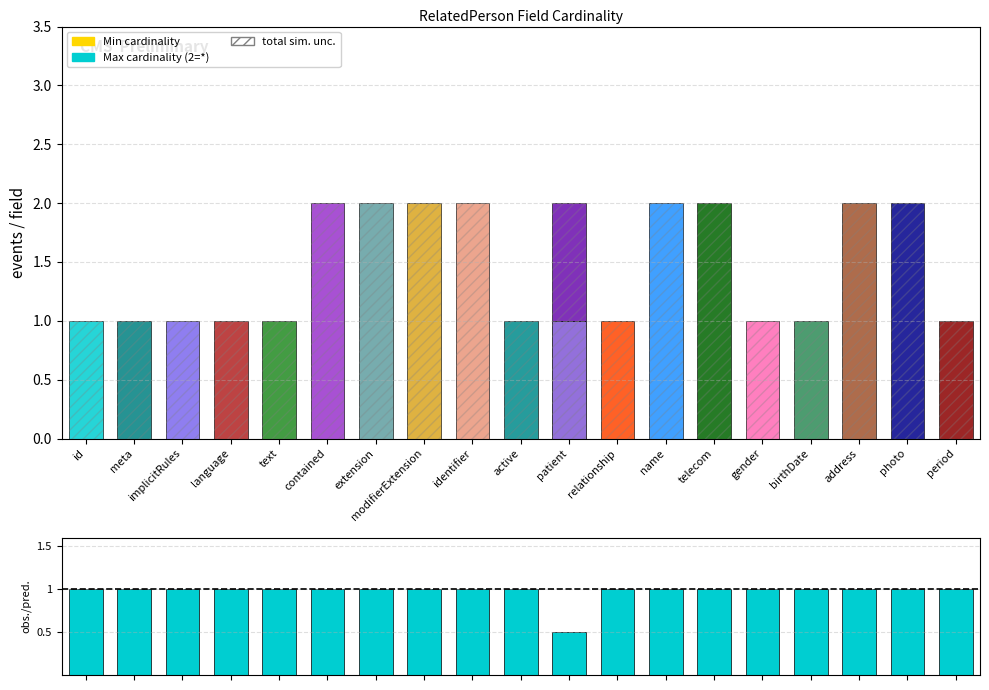

What is the sum of all Min cardinality values?

1.0